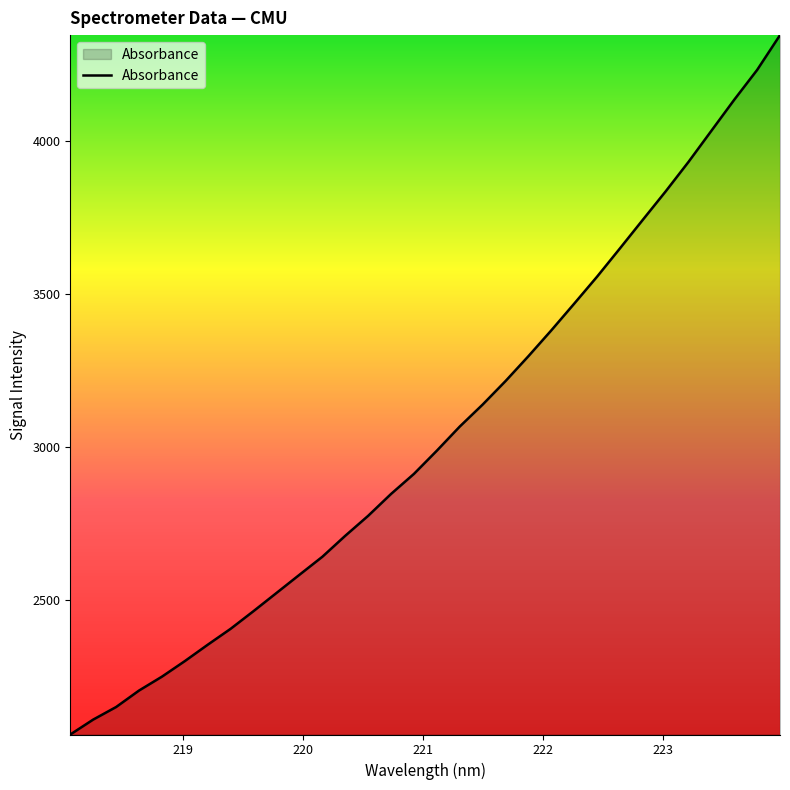

What is the greatest value displayed?

4346.9